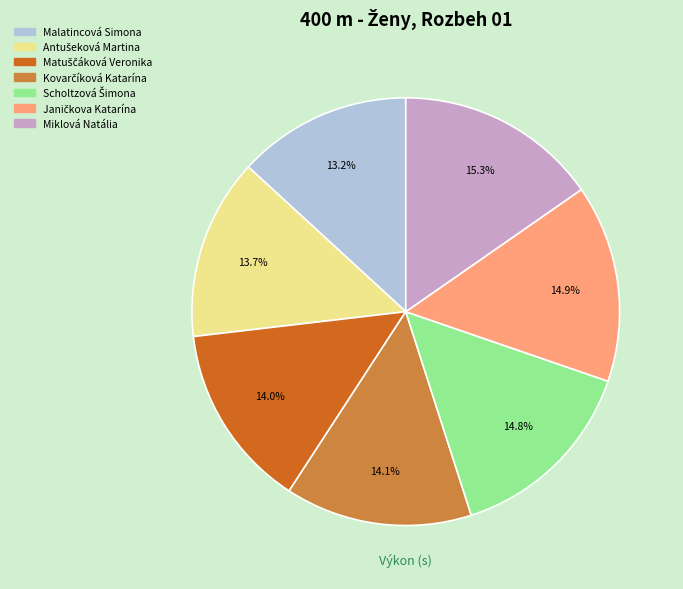

What is the smallest slice in the pie chart?

Malatincová Simona